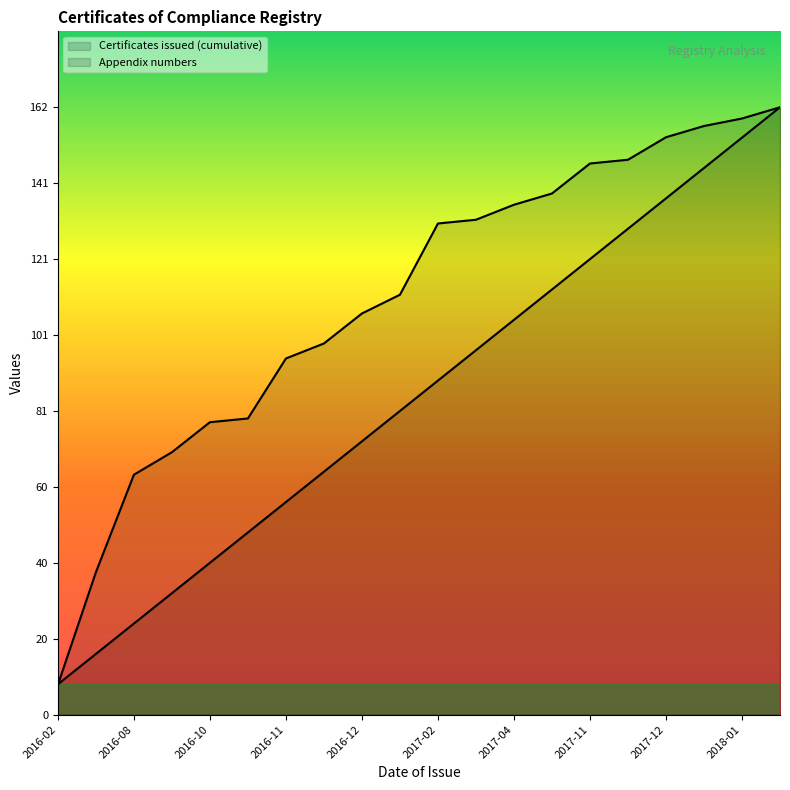

What is the greatest value displayed?

160.0